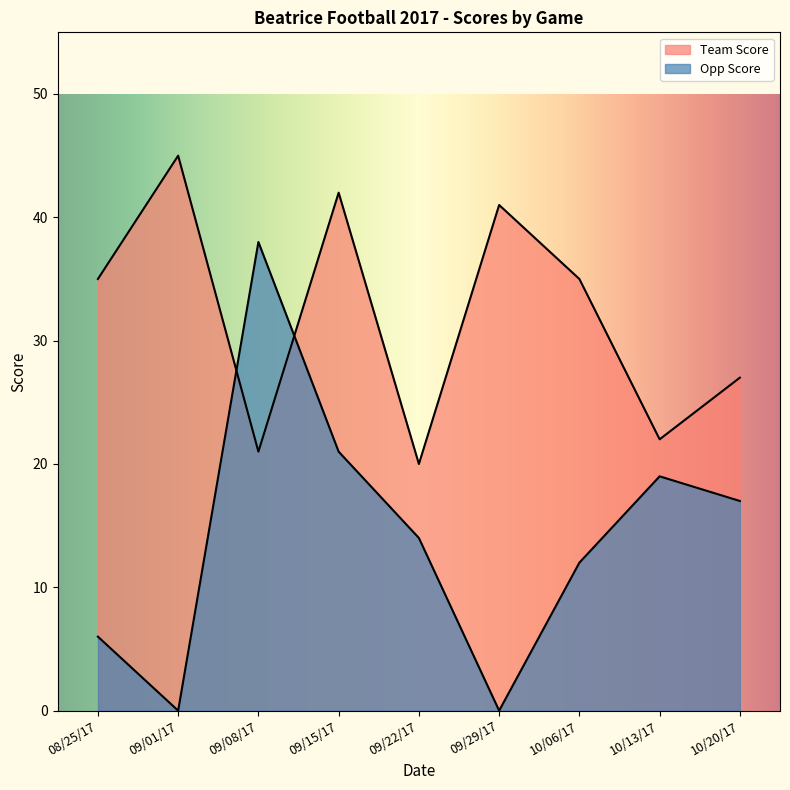

What is the label of the 4th point from the left?

09/15/17